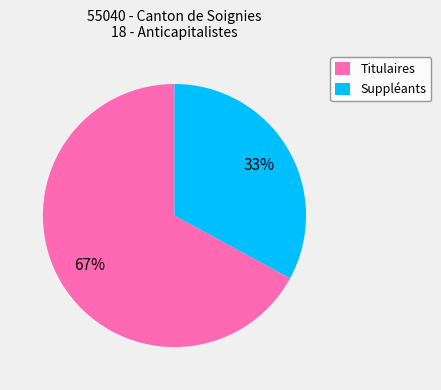

Do Titulaires and Suppléants together represent more than half of the pie?

Yes